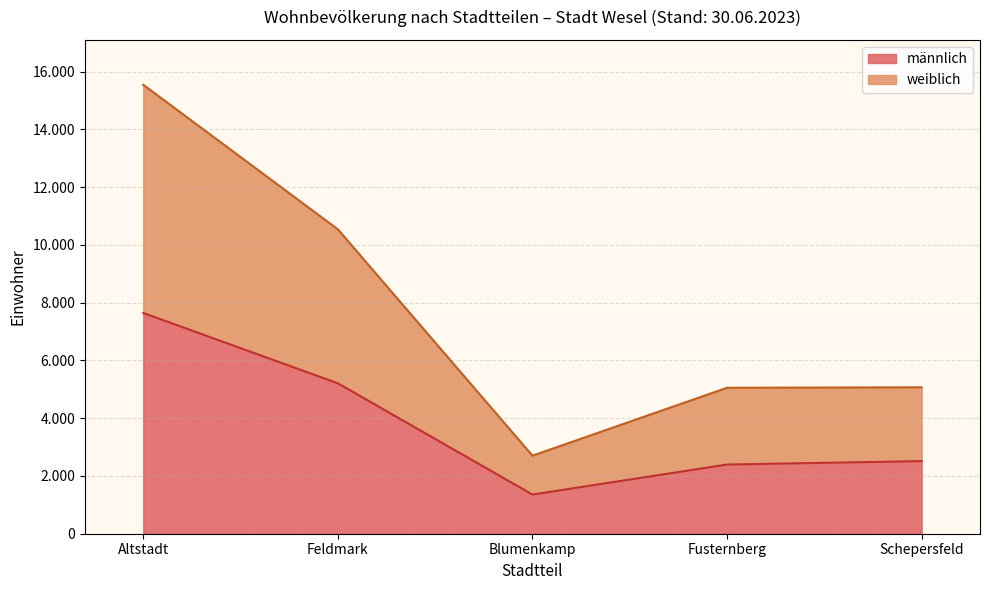

Does the chart display data point markers on the line(s)?

No